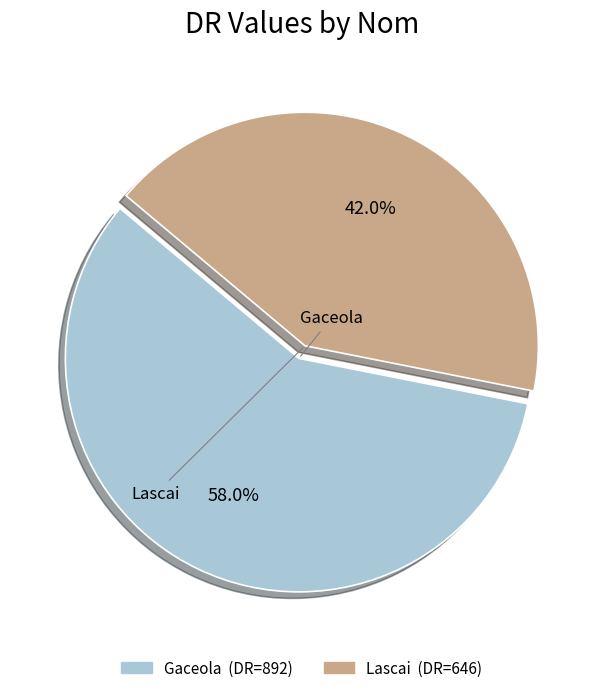

Combined, do Gaceola and Lascai account for over 50%?

Yes